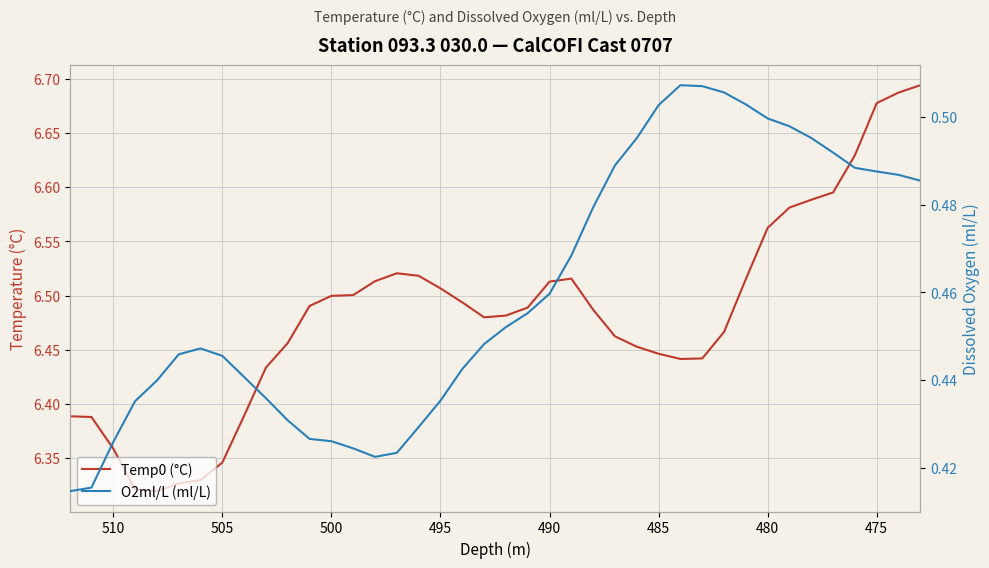

What is the maximum value for Temp0 (°C)?

6.7